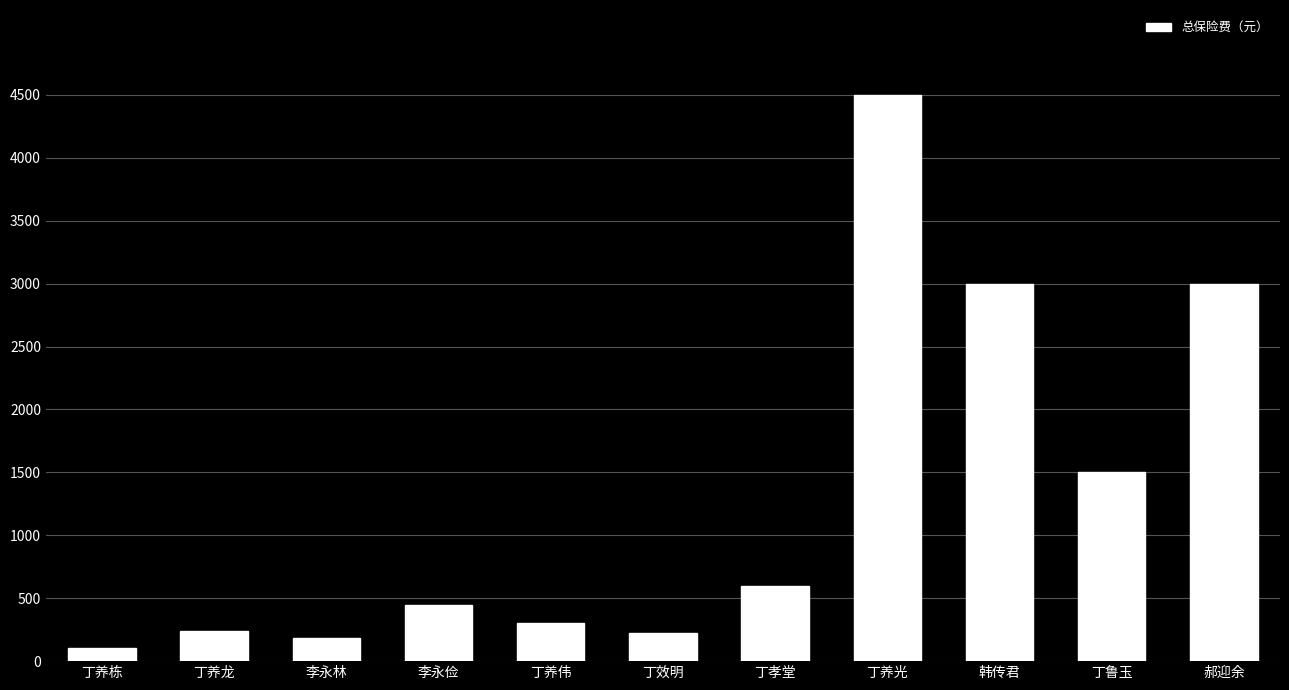

Does the chart contain any negative values?

No